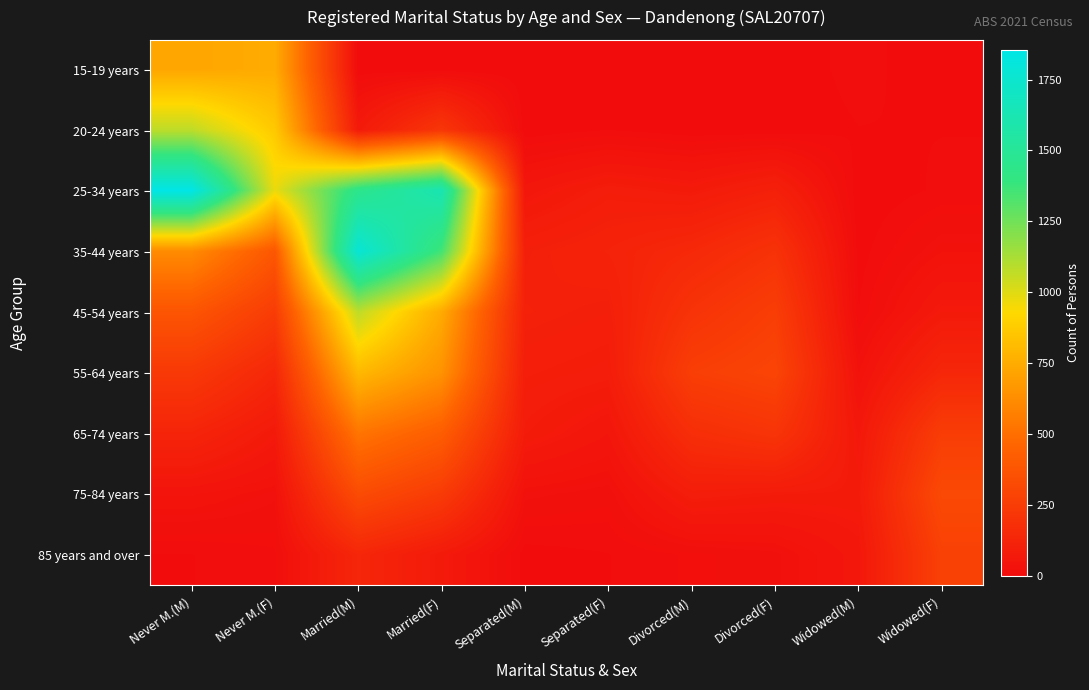

Which series has the largest total across all categories?

25-34 years